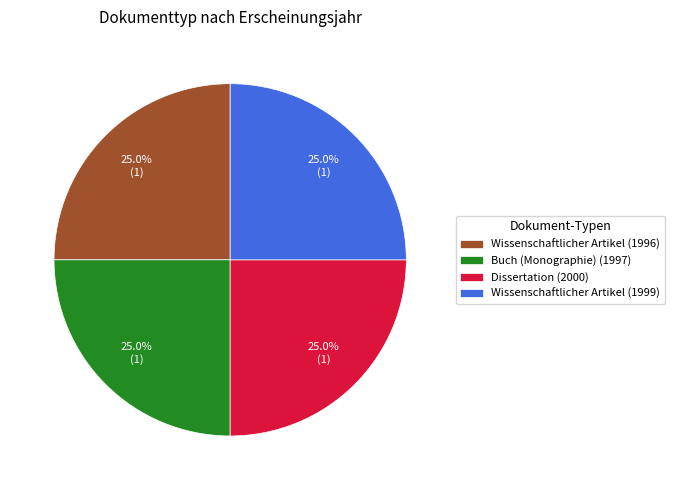

Is it true that Wissenschaftlicher Artikel (1999) is 18% of the pie?

False